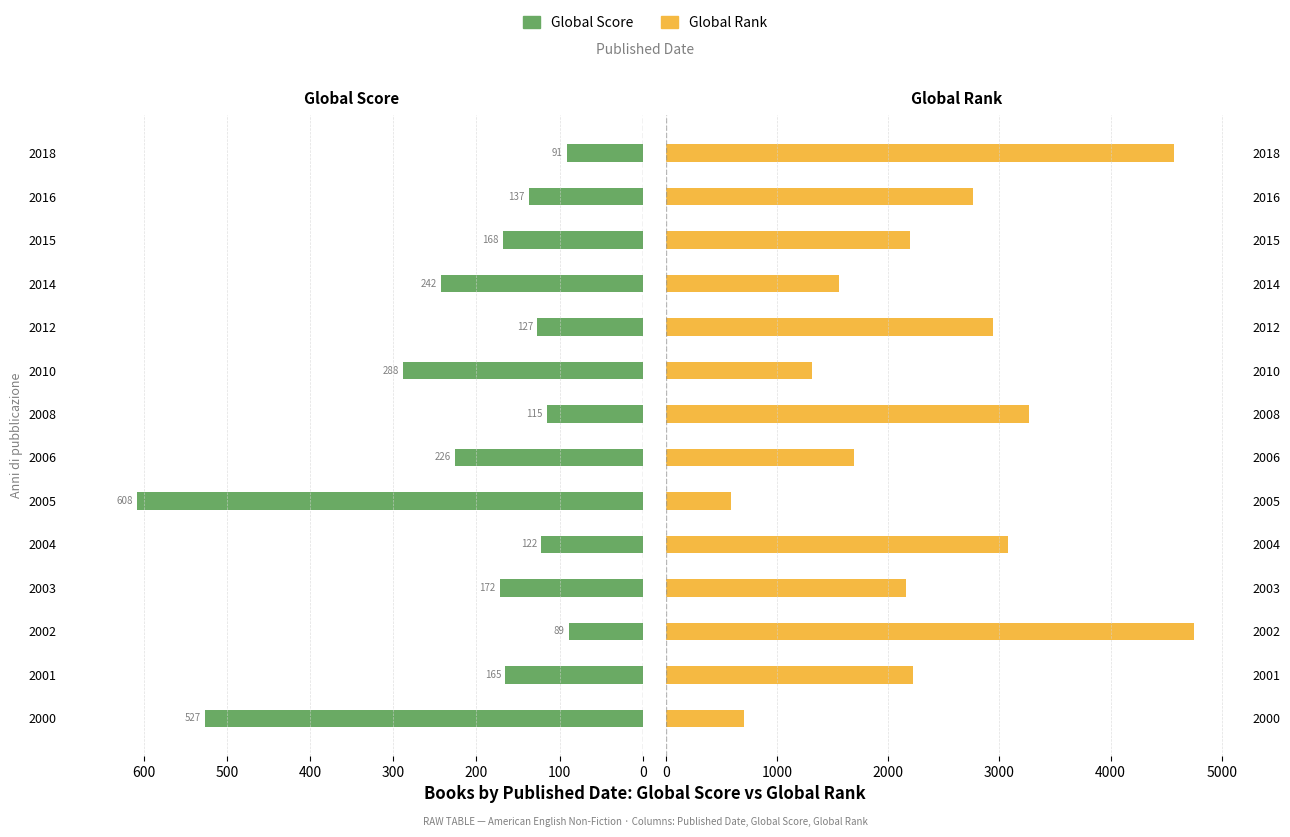

How many data points in Global Rank are less than 2224?

7